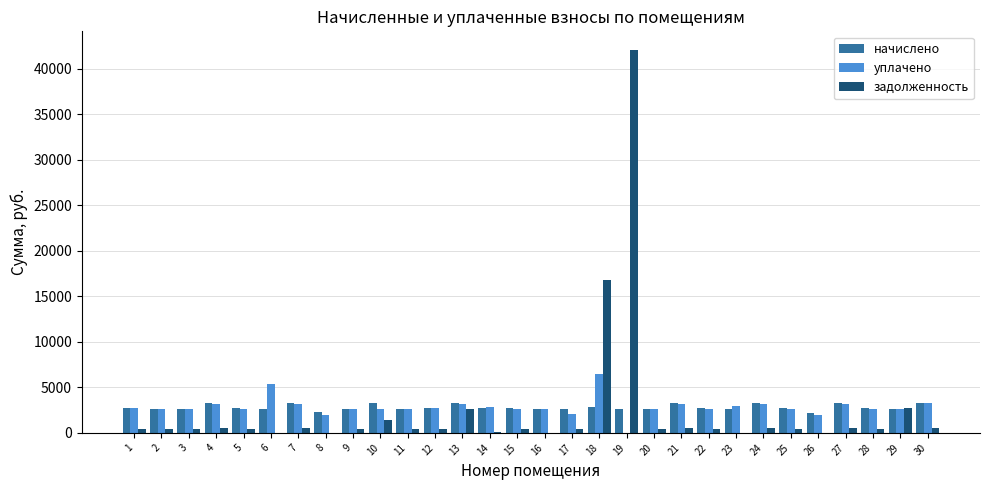

Between 18 and 23, which series saw the biggest shift?

задолженность